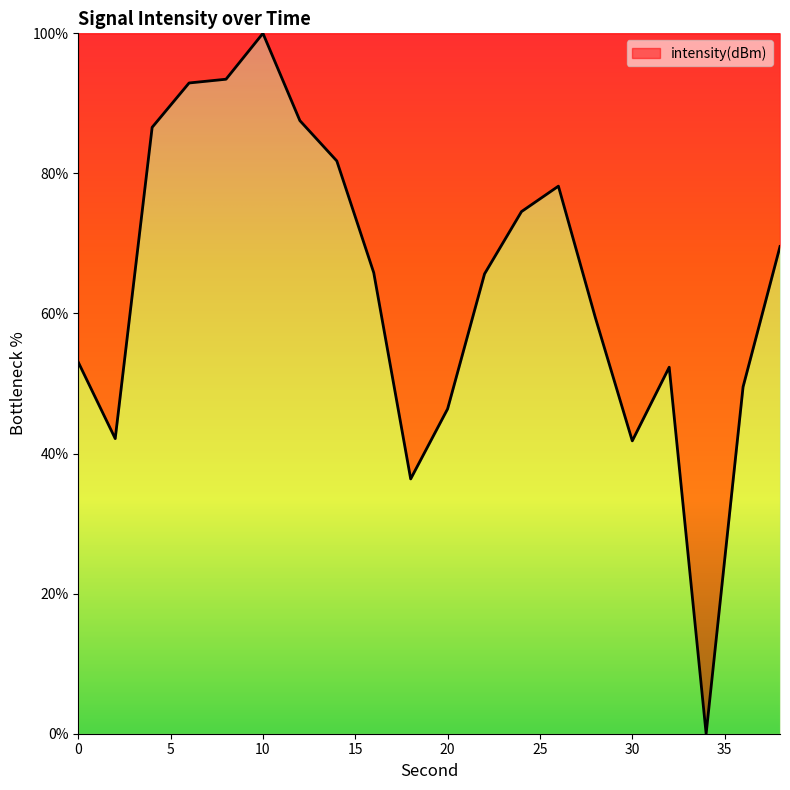

Reading left to right, what are all the values shown in this chart?

53.0	42.1	86.6	92.9	93.4	100.0	87.5	81.8	65.8	36.4	46.4	65.7	74.5	78.2	59.4	41.8	52.3	0.0	49.5	69.6